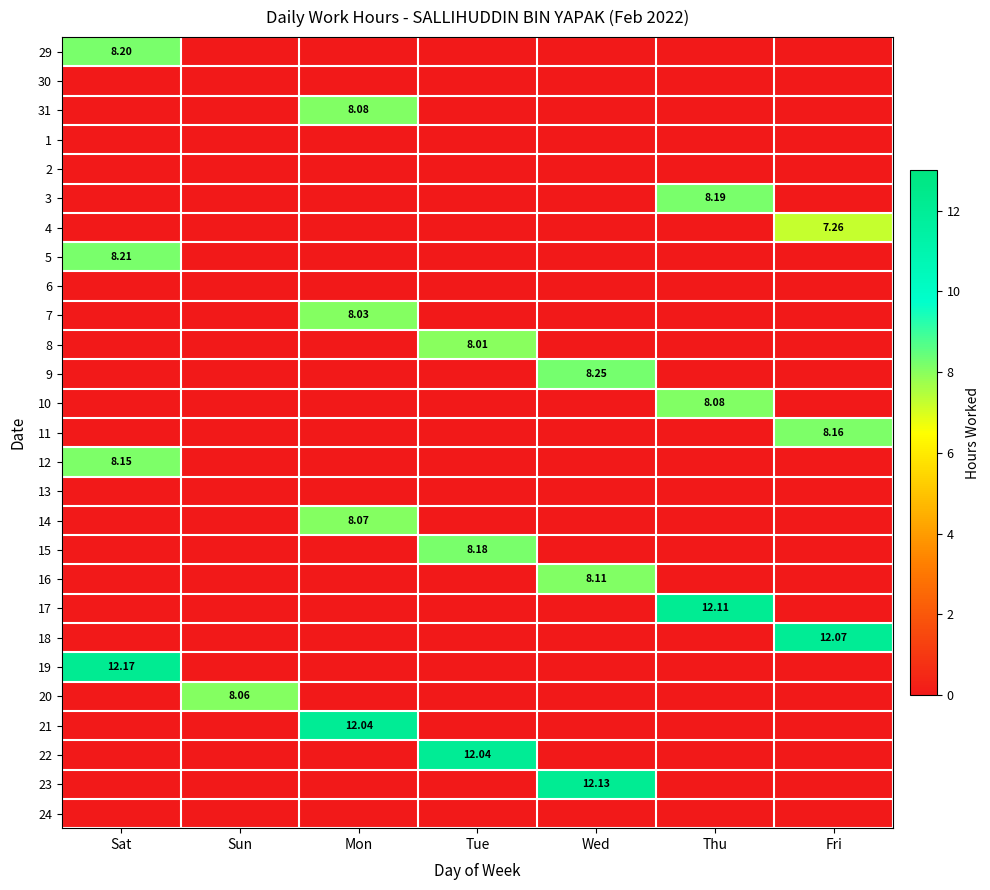

True or false: 21 has a value of -6.8 at Wed.

False